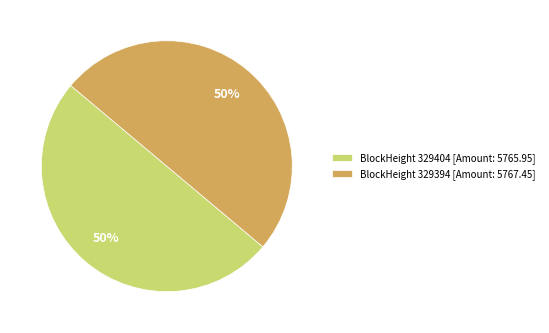

What is the ratio of the value at BlockHeight 329404 [Amount: 5765.95] to the value at BlockHeight 329394 [Amount: 5767.45]?

1.0